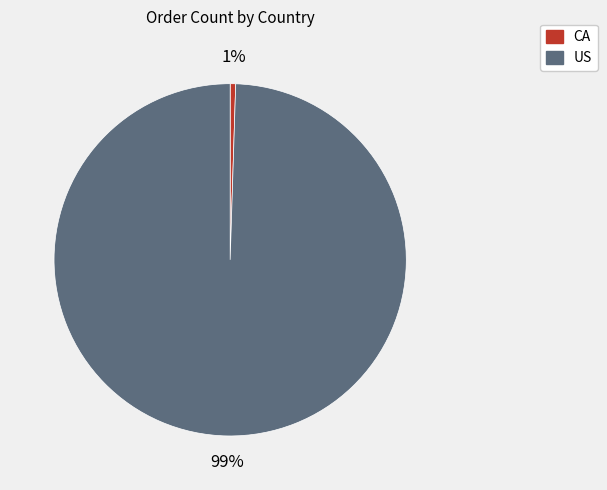

How many segments does this pie chart have?

2